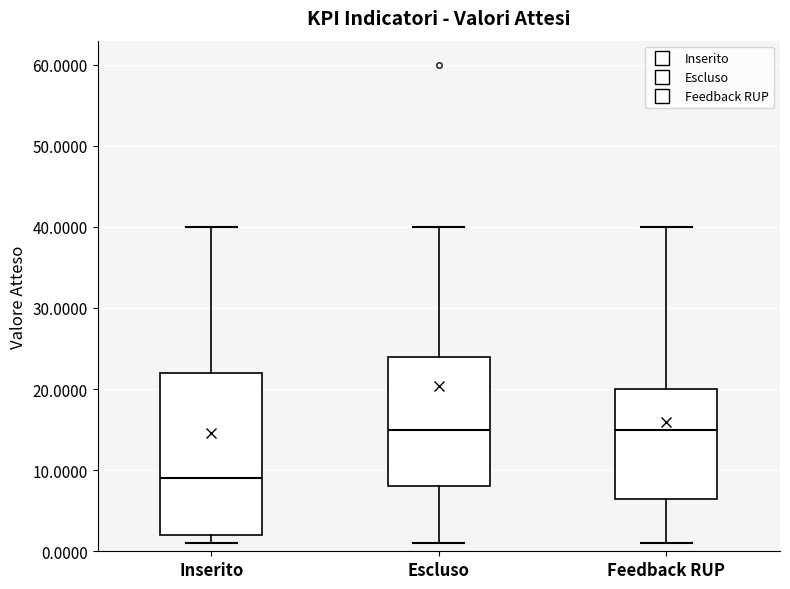

Comparing the boxes themselves (not the whiskers), which one is the tallest?

Inserito